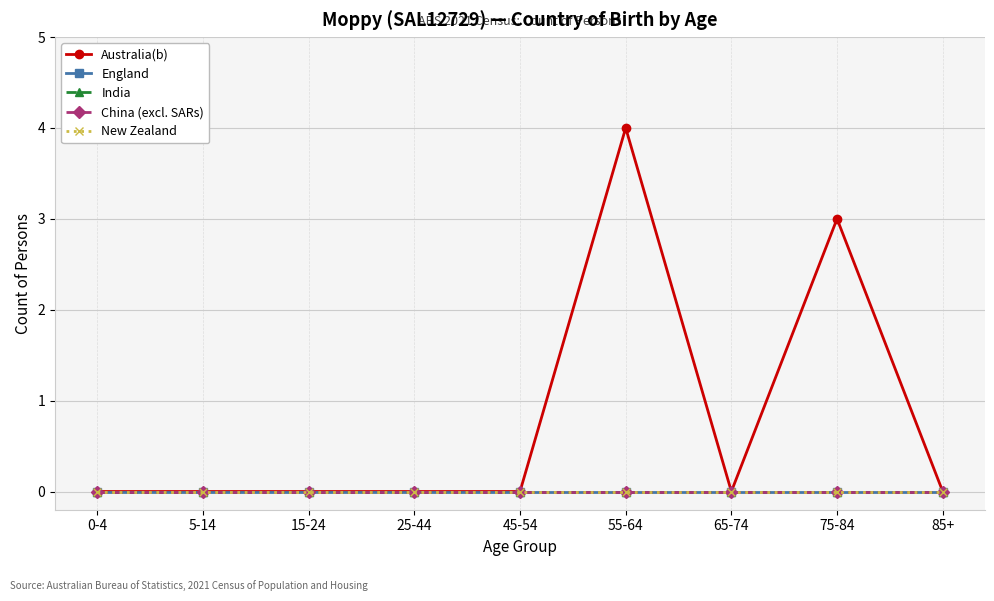

At which label is Australia(b) closest to 2?

75-84